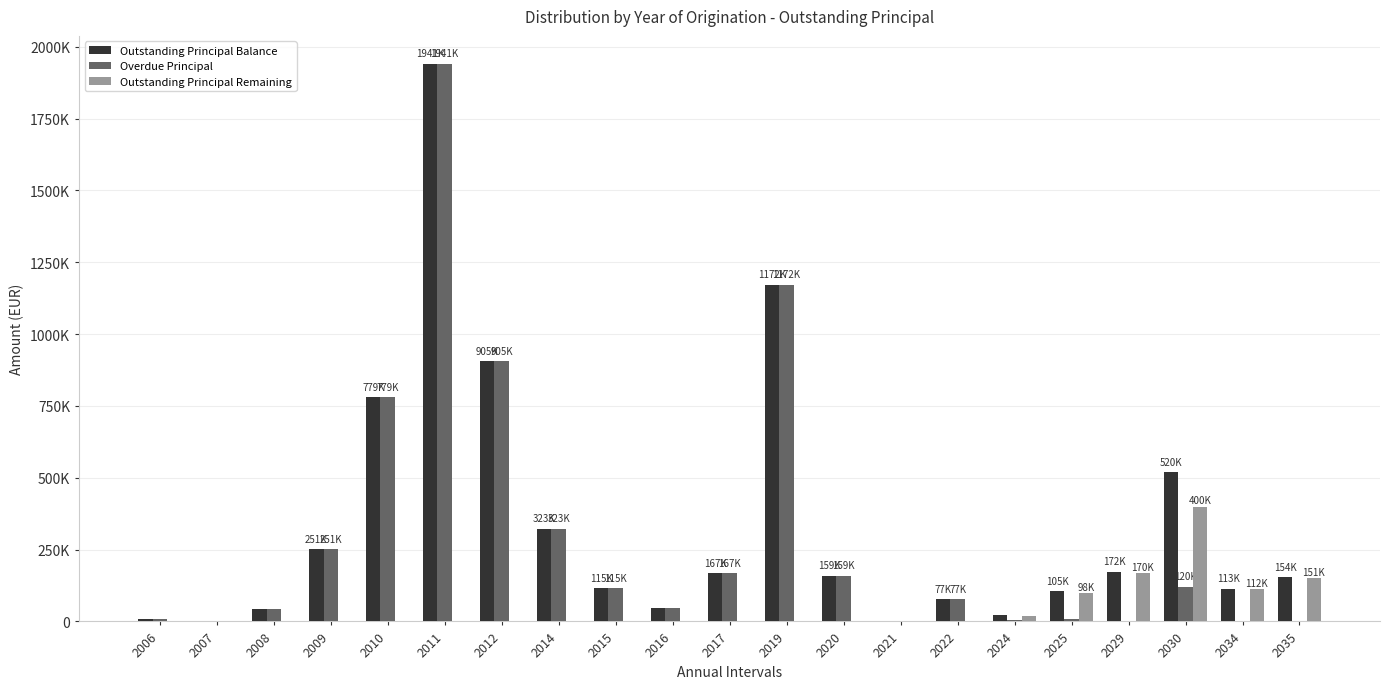

Reading left to right, what are all the values shown in this chart?

Outstanding Principal Balance: 10178.7	1067.7	41915.9	250806.2	779448.2	1940911.8	904906.1	323416.6	114668.3	46020.4	166920.7	1171947.6	158752.3	0.0	76921.8	23951.3	105109.9	172225.7	519591.3	112871.2	153578.7
Overdue Principal: 10178.7	1067.7	41915.9	250806.2	779448.2	1940911.8	904906.1	323416.6	114668.3	46020.4	166920.7	1171947.6	158752.3	0.0	76921.8	5644.2	7174.2	2601.0	119689.2	711.8	2457.9
Outstanding Principal Remaining: 0.0	0.0	0.0	0.0	0.0	0.0	0.0	0.0	0.0	0.0	0.0	0.0	0.0	0.0	0.0	18307.2	97935.6	169624.7	399902.1	112159.4	151120.7